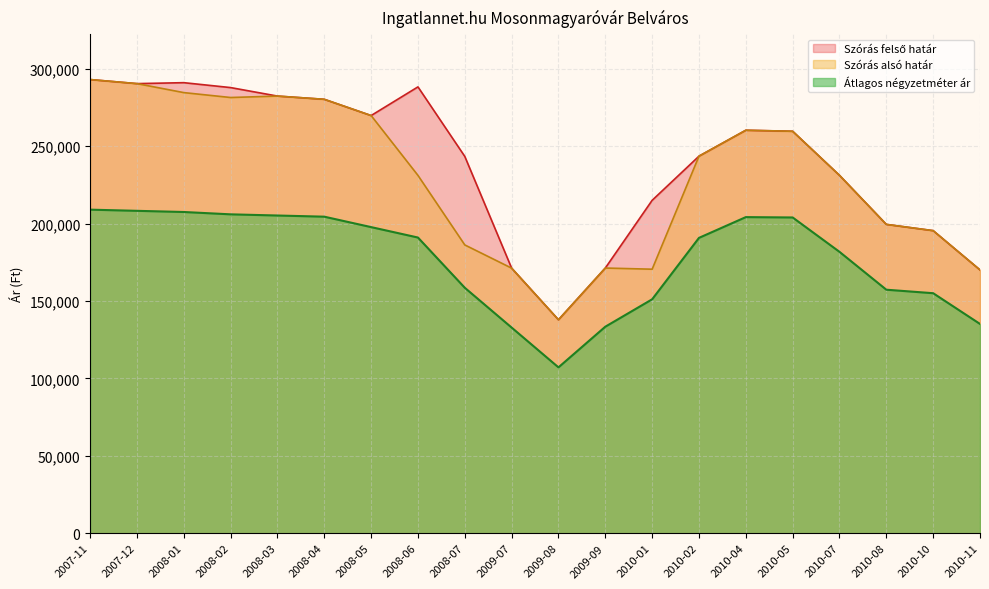

What position from the right is 2010-01?

8